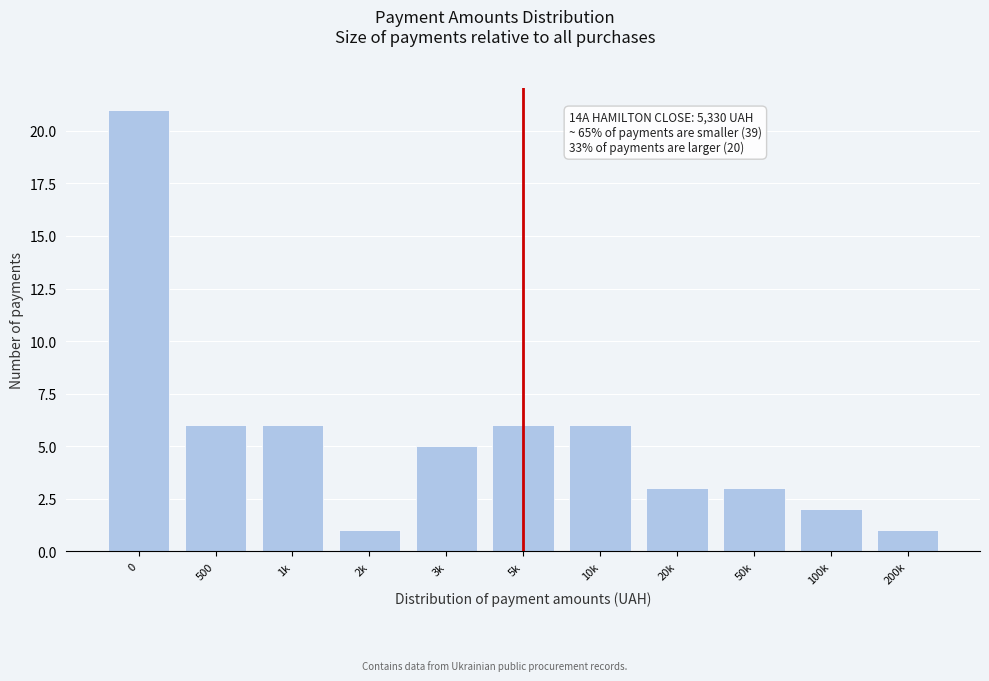

Reading left to right, transcribe all the data shown in this chart.

0=21	500=6	1k=6	2k=1	3k=5	5k=6	10k=6	20k=3	50k=3	100k=2	200k=1